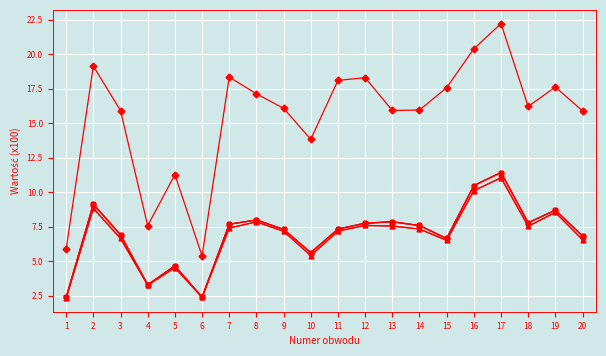

Reading right to left, transcribe all the data shown in this chart.

Liczba wyborców uprawnionych: 15.9	17.6	16.2	22.2	20.4	17.6	15.9	15.9	18.3	18.1	13.8	16.1	17.1	18.3	5.4	11.3	7.6	15.9	19.1	5.9
Liczba głosów ważnych łącznie: 6.5	8.5	7.5	11.0	10.1	6.5	7.3	7.5	7.6	7.2	5.4	7.2	7.8	7.4	2.4	4.5	3.2	6.6	8.8	2.3
Razem: 6.5	8.5	7.5	11.0	10.1	6.5	7.3	7.5	7.6	7.2	5.4	7.2	7.8	7.4	2.4	4.5	3.2	6.6	8.8	2.3
Liczba kart wyjętych z urny: 6.8	8.7	7.8	11.4	10.5	6.6	7.6	7.8	7.8	7.3	5.6	7.3	8.0	7.7	2.4	4.7	3.3	6.9	9.1	2.4
Liczba kart ważnych: 6.8	8.7	7.8	11.4	10.5	6.6	7.6	7.8	7.8	7.3	5.6	7.3	8.0	7.7	2.4	4.7	3.3	6.9	9.1	2.4
Liczba wyborców którym wydano karty: 6.8	8.7	7.8	11.4	10.5	6.6	7.6	7.8	7.7	7.3	5.6	7.3	8.0	7.7	2.4	4.7	3.3	6.9	9.1	2.4